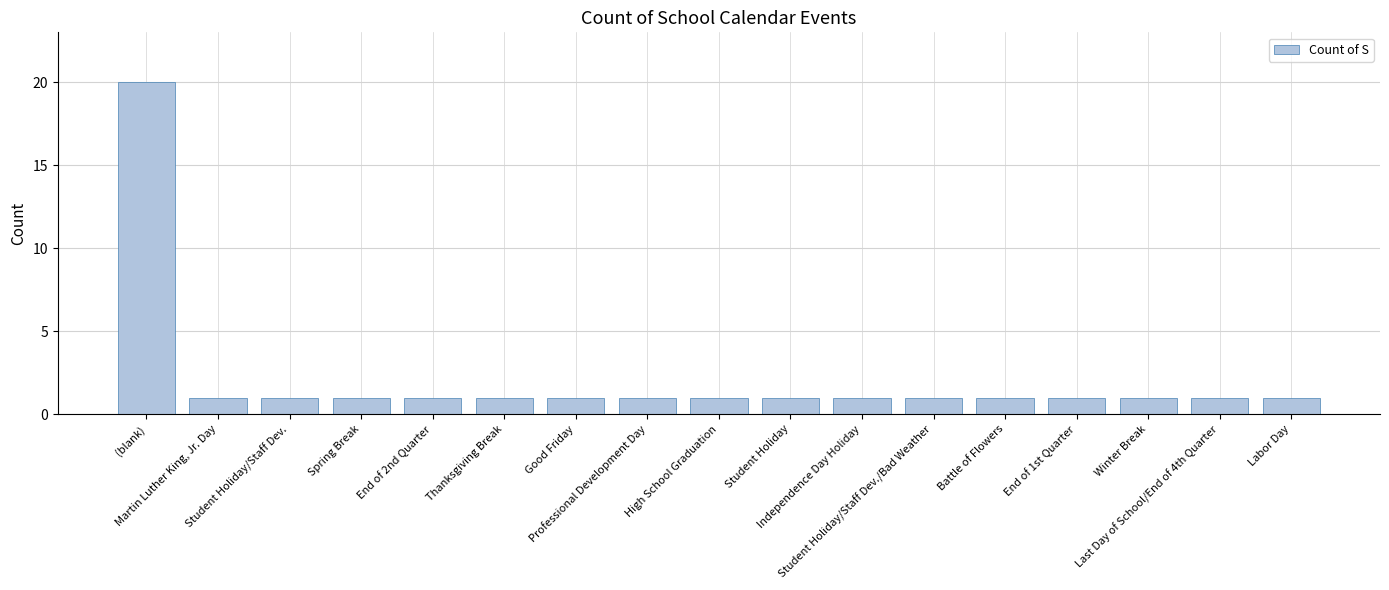

What is the sum of all values?

36